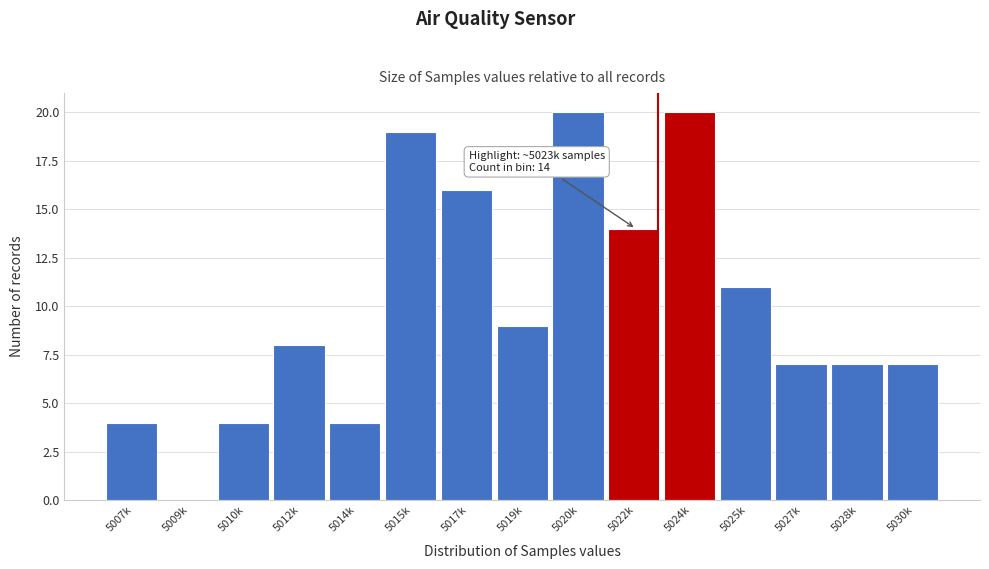

Reading left to right, what are all the values shown in this chart?

5007k=4	5009k=0	5010k=4	5012k=8	5014k=4	5015k=19	5017k=16	5019k=9	5020k=20	5022k=14	5024k=20	5025k=11	5027k=7	5028k=7	5030k=7